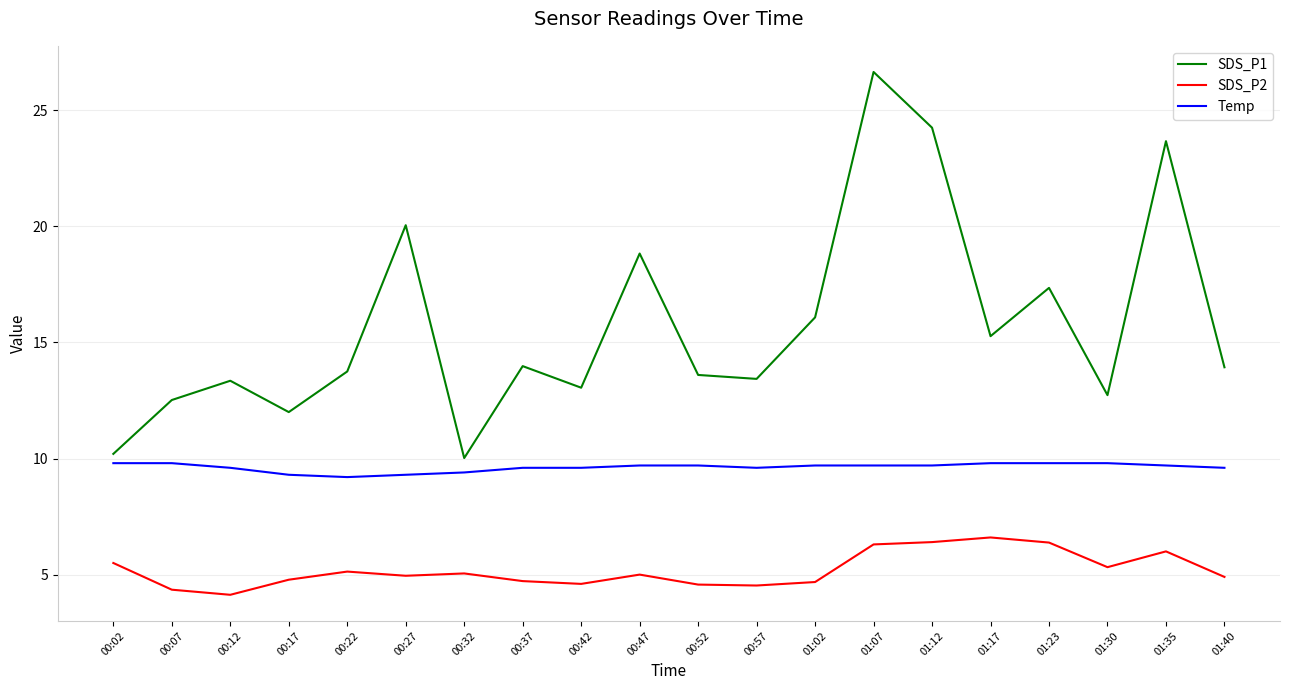

What position from the left is 00:07?

2